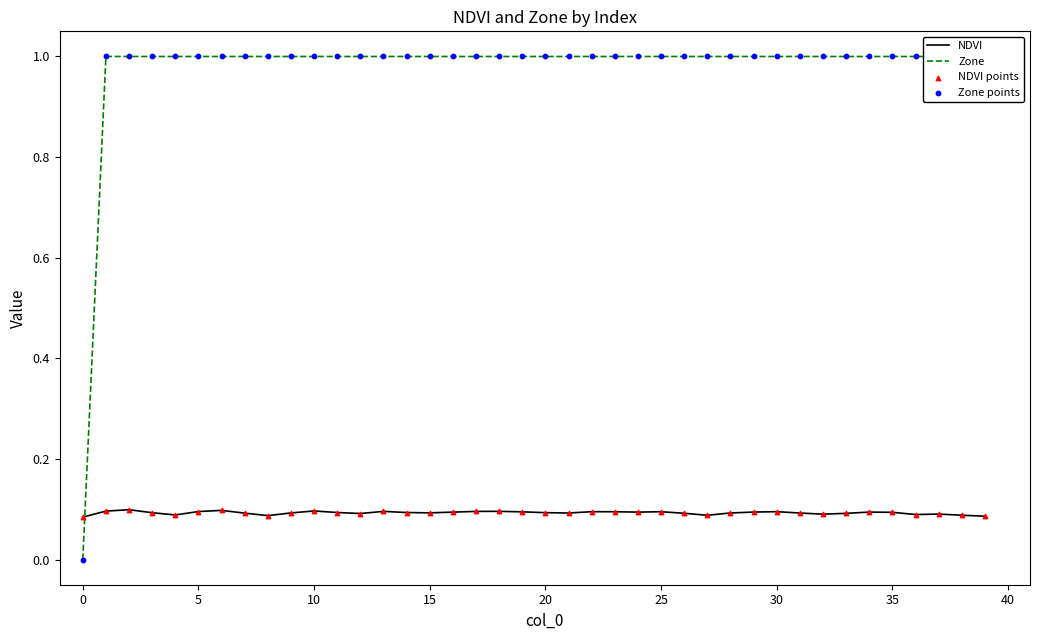

Which series reaches the minimum Y coordinate?

Zone